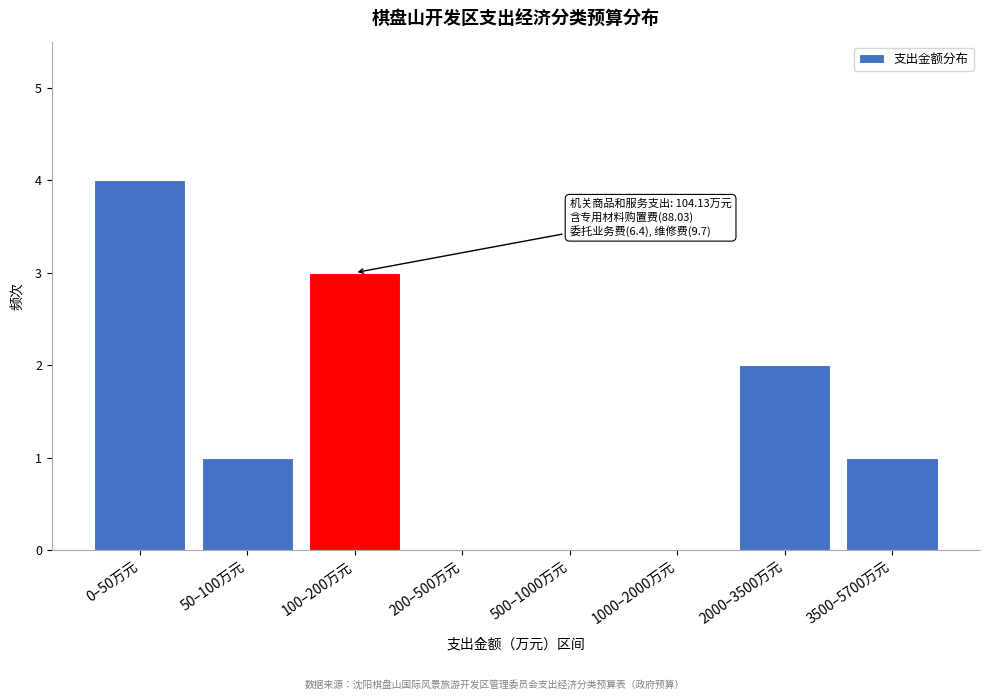

Reading left to right, list all the values displayed in this chart.

0–50万元=4	50–100万元=1	100–200万元=3	200–500万元=0	500–1000万元=0	1000–2000万元=0	2000–3500万元=2	3500–5700万元=1